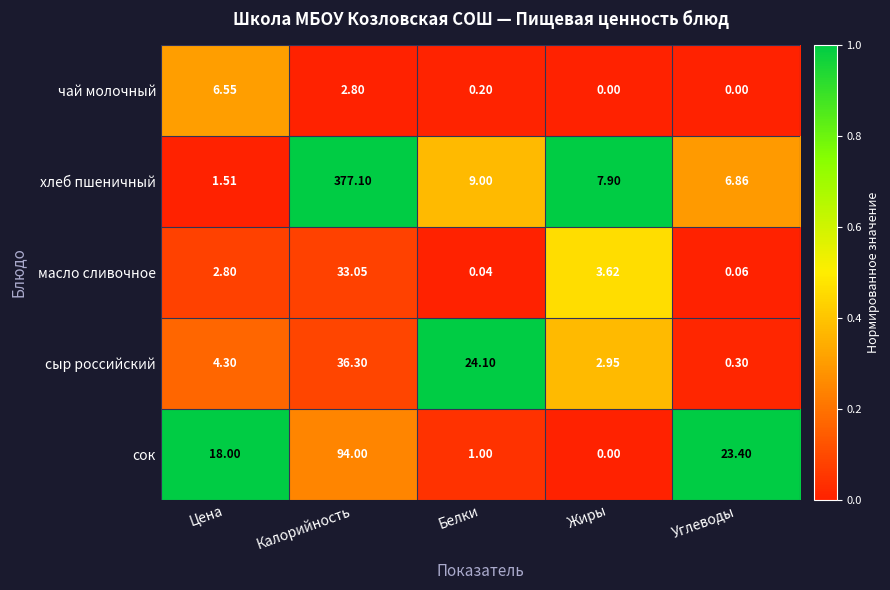

Which label corresponds to the largest value in the chart?

Калорийность